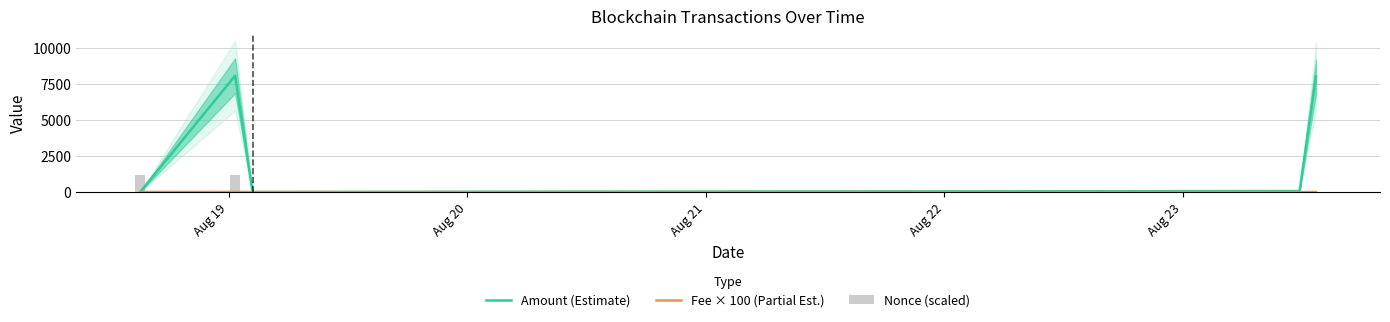

Is the value of Fee × 100 (Partial Est.) at Aug 23 greater than the value of Nonce (scaled) at Aug 21?

Yes